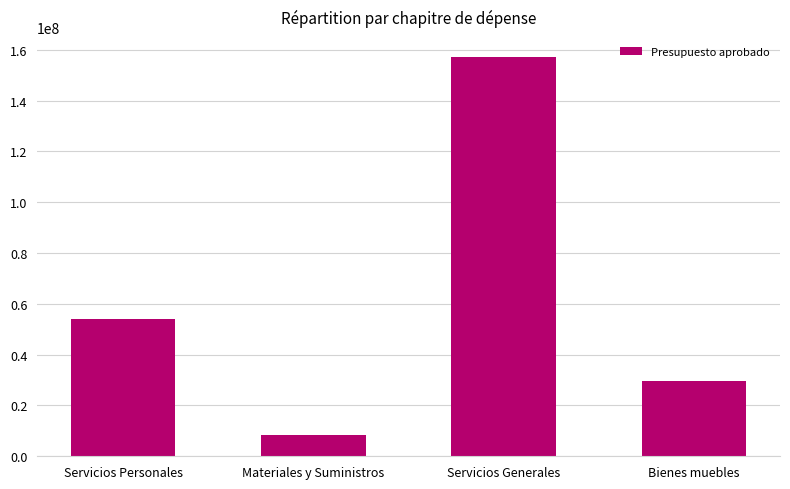

Does the chart contain stacked bars?

No